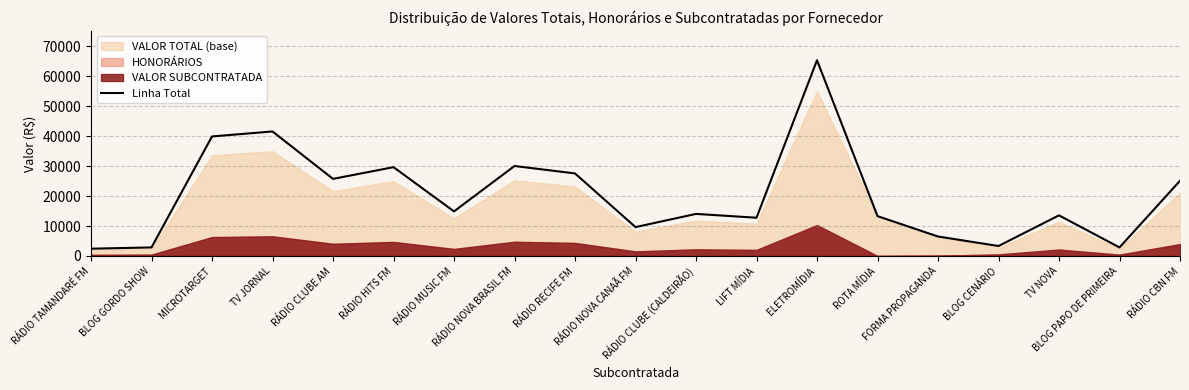

What is the maximum value shown in the chart?

65356.2